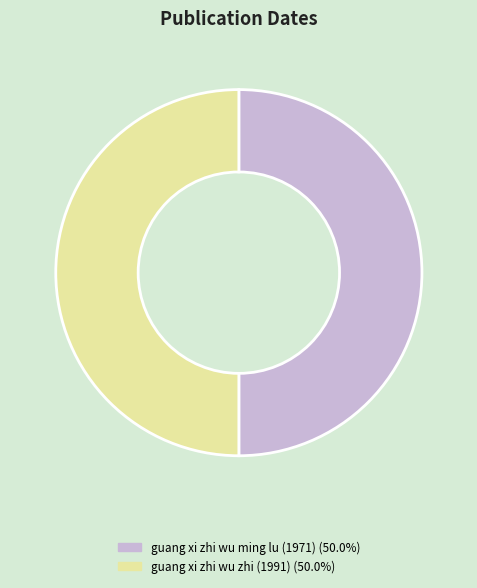

Which slice is the largest?

guang xi zhi wu zhi (1991)